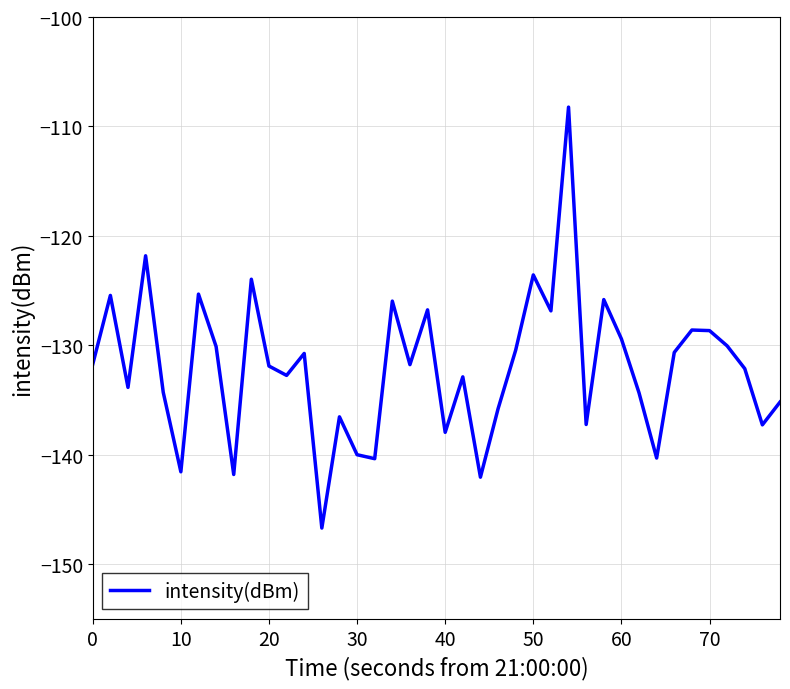

What is the difference between the maximum and minimum values?

38.5